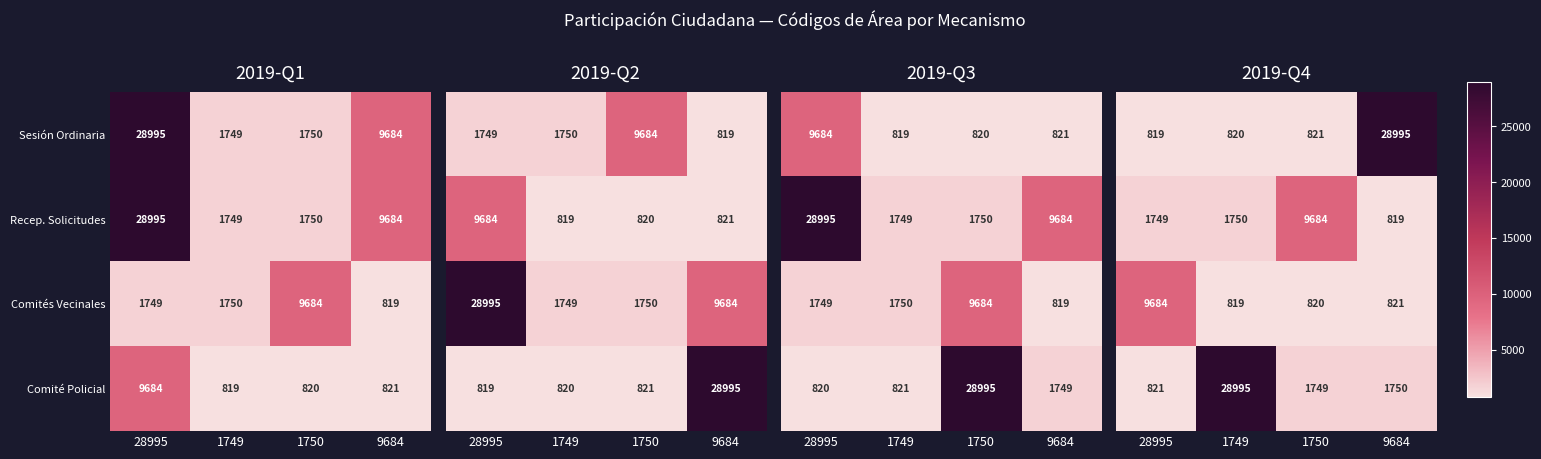

List the labels in order of Sesión Ordinaria value, smallest first.

1749, 1750, 9684, 28995